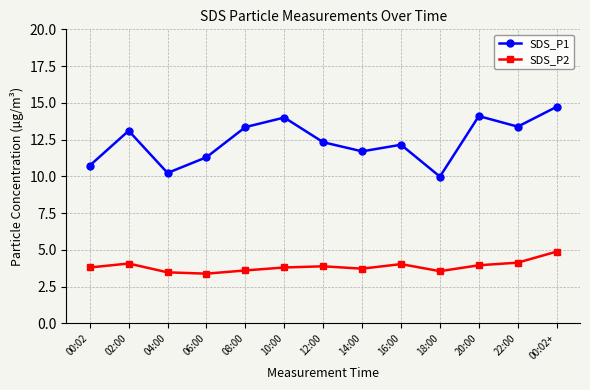

What is the approximate value of SDS_P2 at 06:00?

3.4